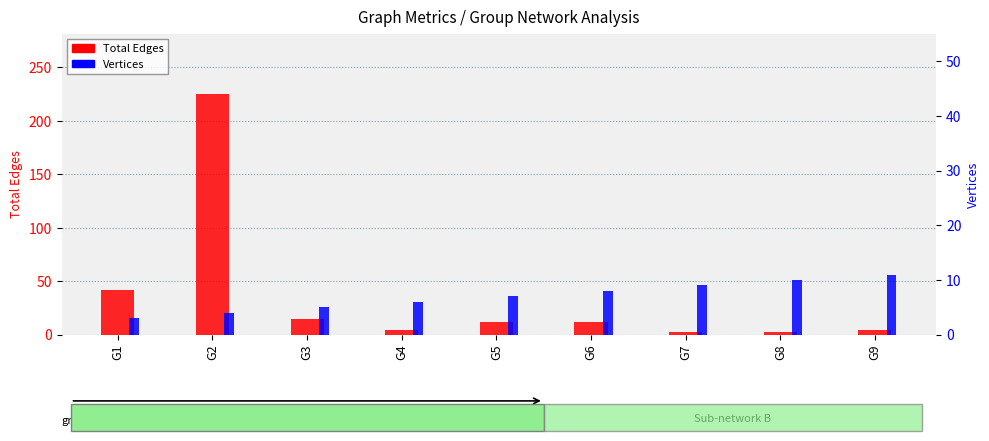

What is the difference between the second highest and second lowest values in the Vertices series?

6